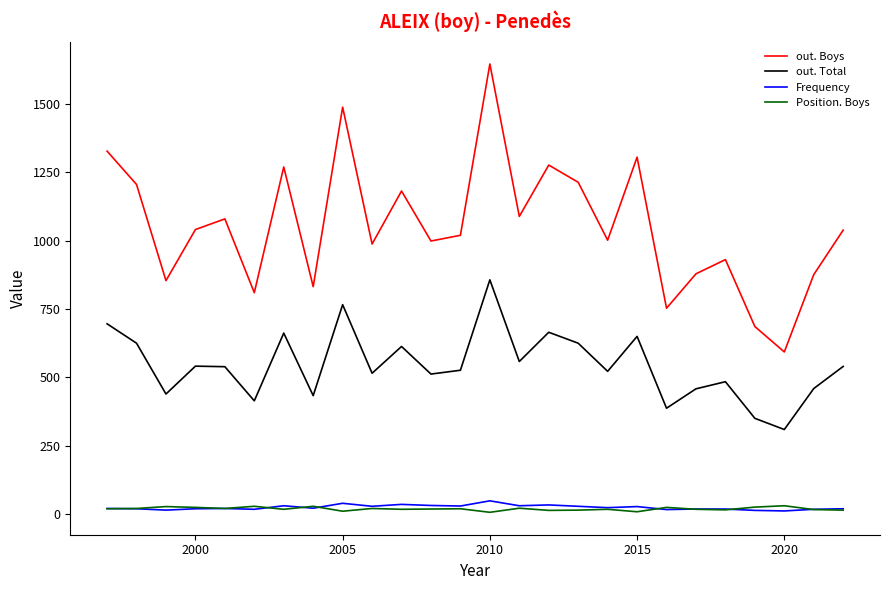

Which series has the largest total across all categories?

out. Boys